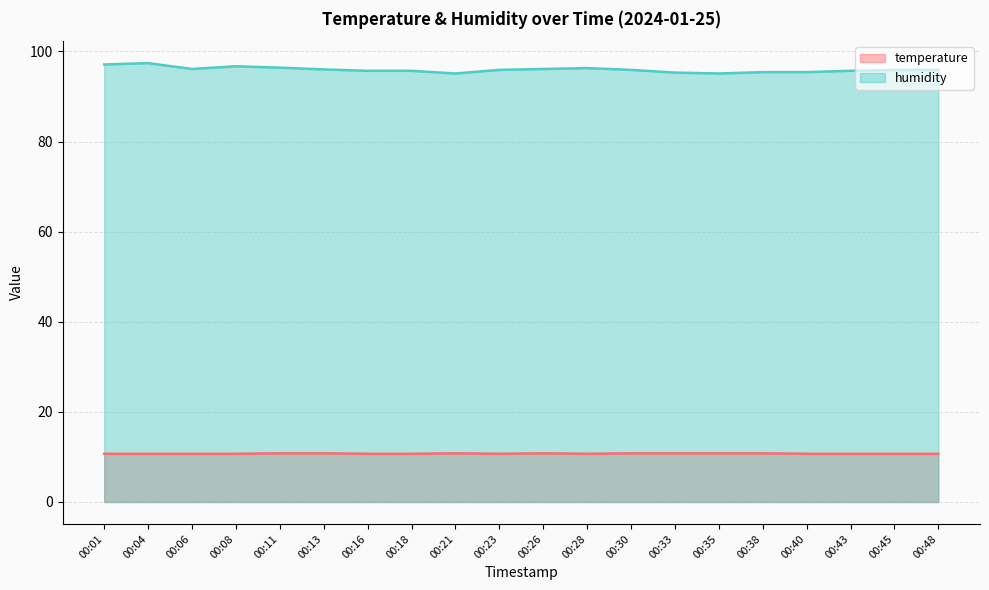

Where is the first local minimum for temperature?

00:23